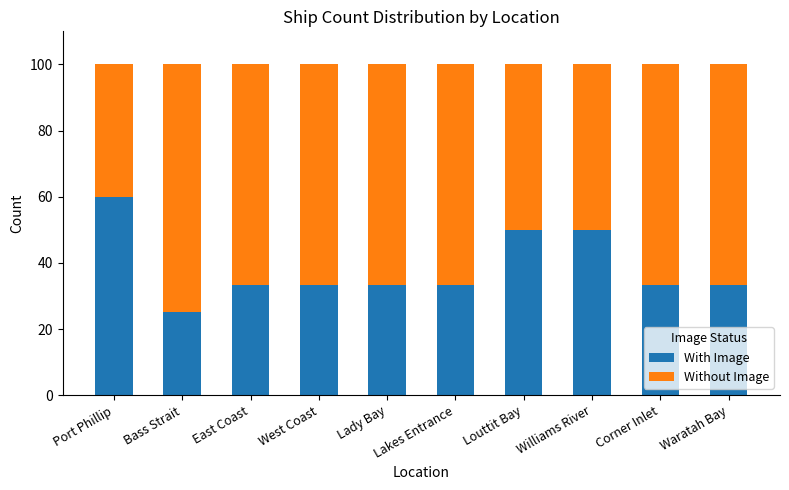

What is the sum of all With Image values?

385.0